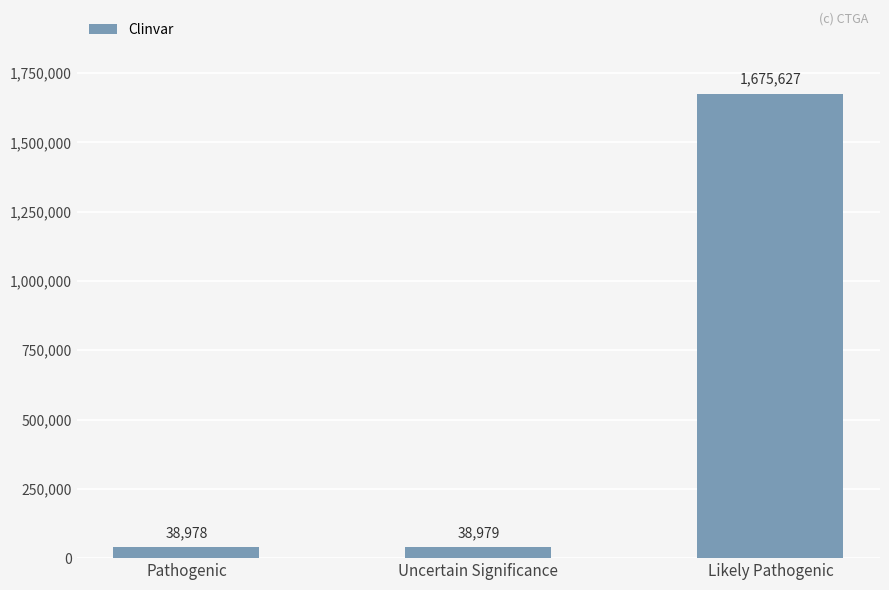

What is the change in value from Pathogenic to Likely Pathogenic?

+1636649